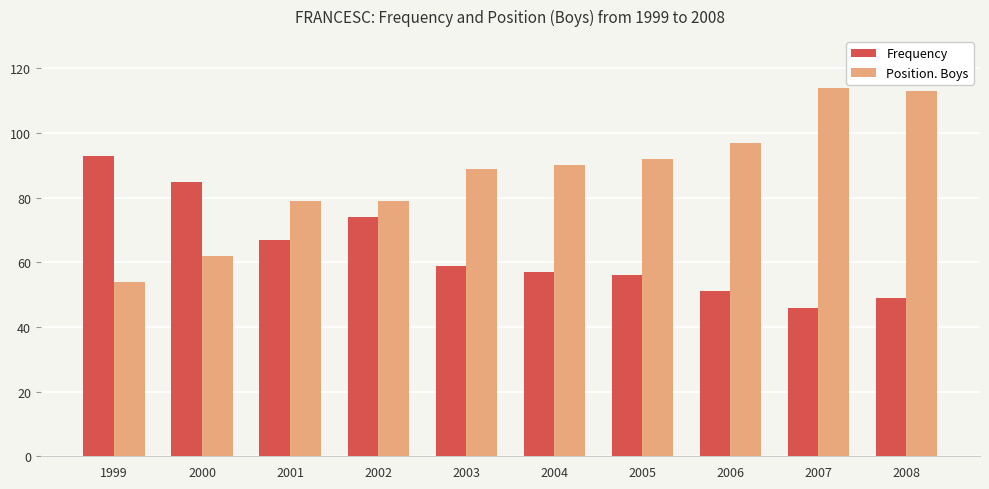

Rank the series by their maximum value, from highest to lowest.

Position. Boys, Frequency